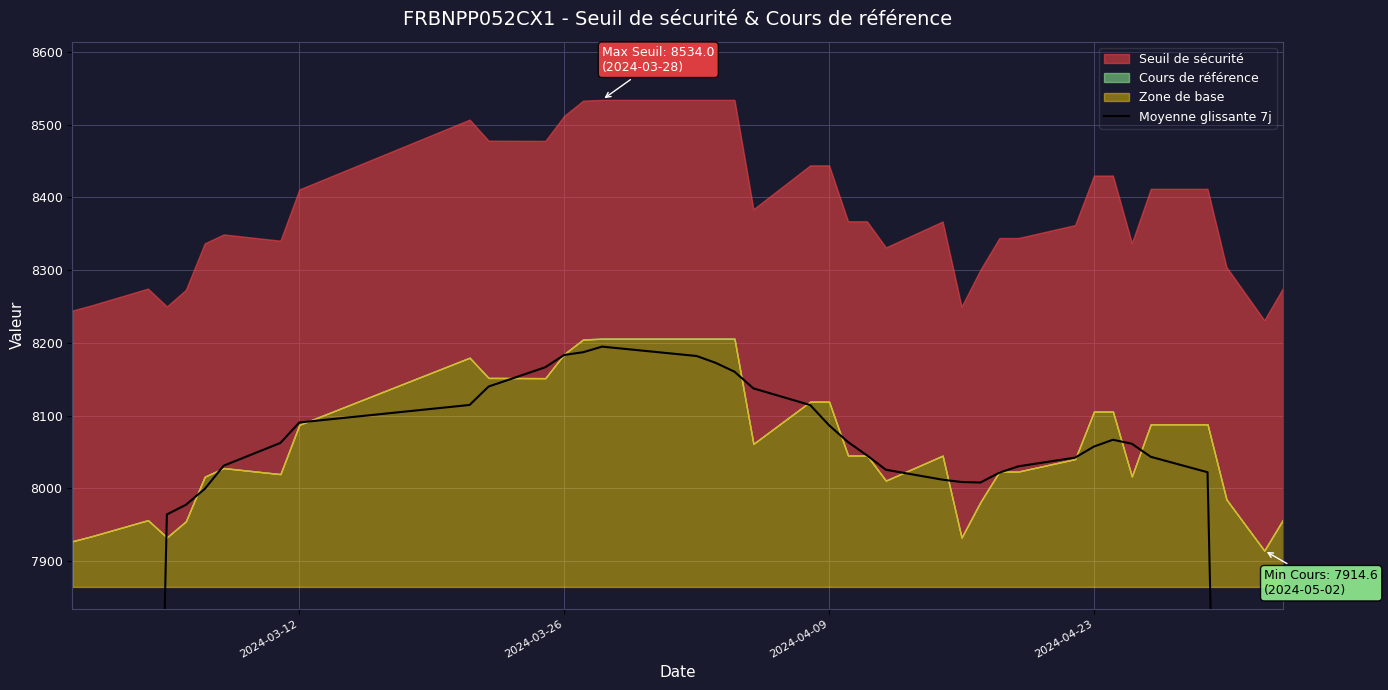

What is the difference between the maximum and minimum values?

3659.1